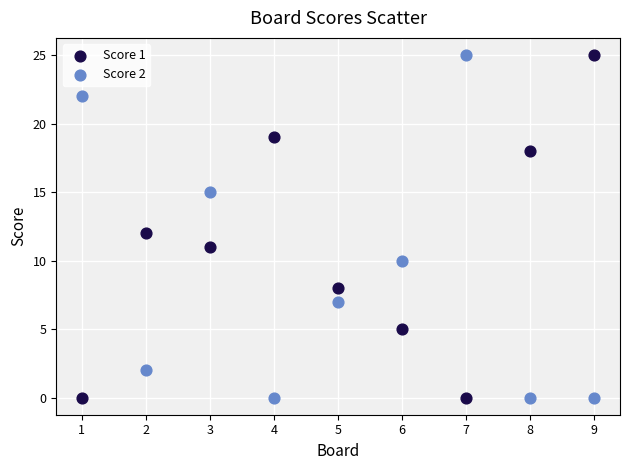

Across all data points, what is the range of X values (max minus min)?

8